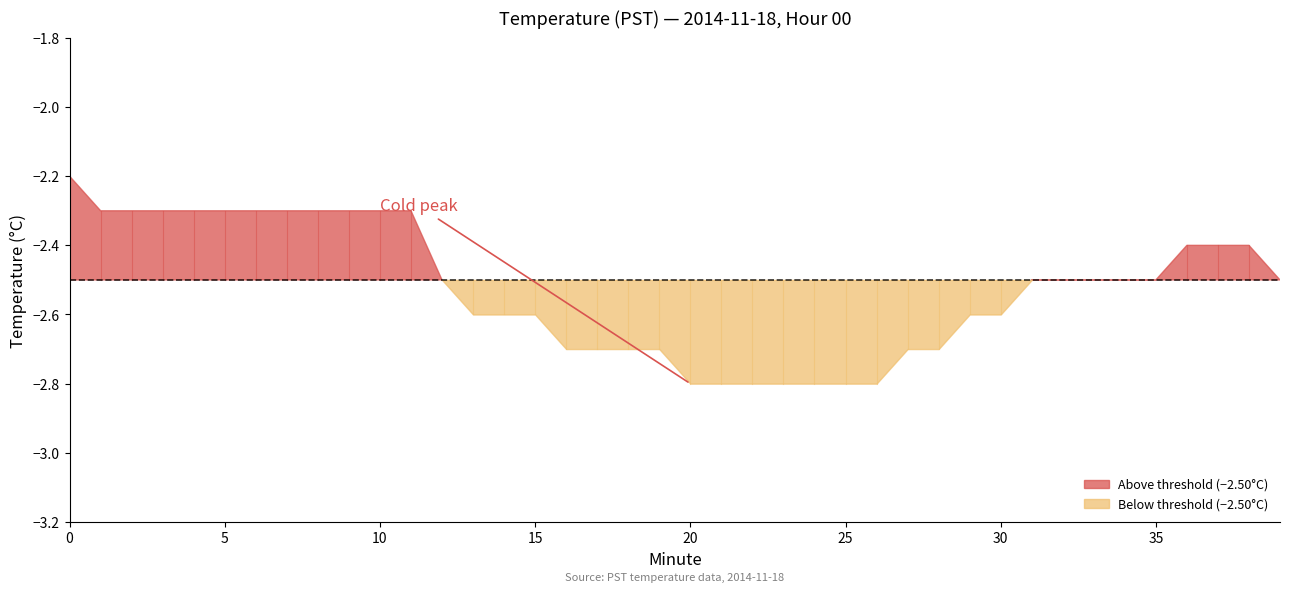

The value at 17 is -2.7. True or false?

True